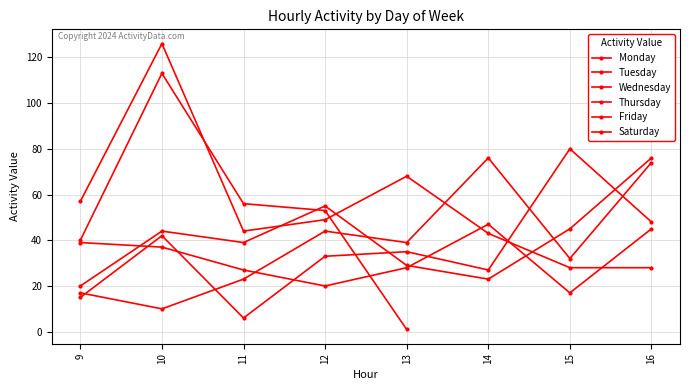

What are all the series names shown in the legend?

Monday, Tuesday, Wednesday, Thursday, Friday, Saturday